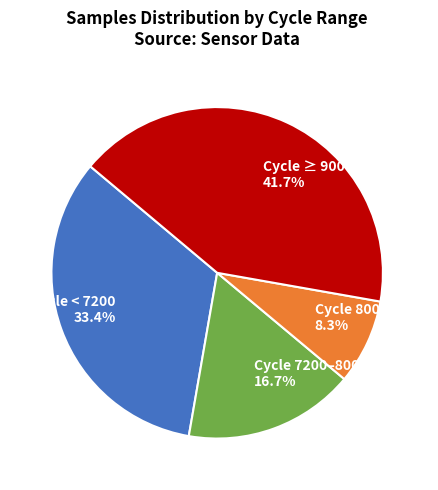

Rank the categories by value from highest to lowest.

Cycle ≥ 9000 41.7%, Cycle < 7200 33.4%, Cycle 7200–8000 16.7%, Cycle 8000–9000 8.3%